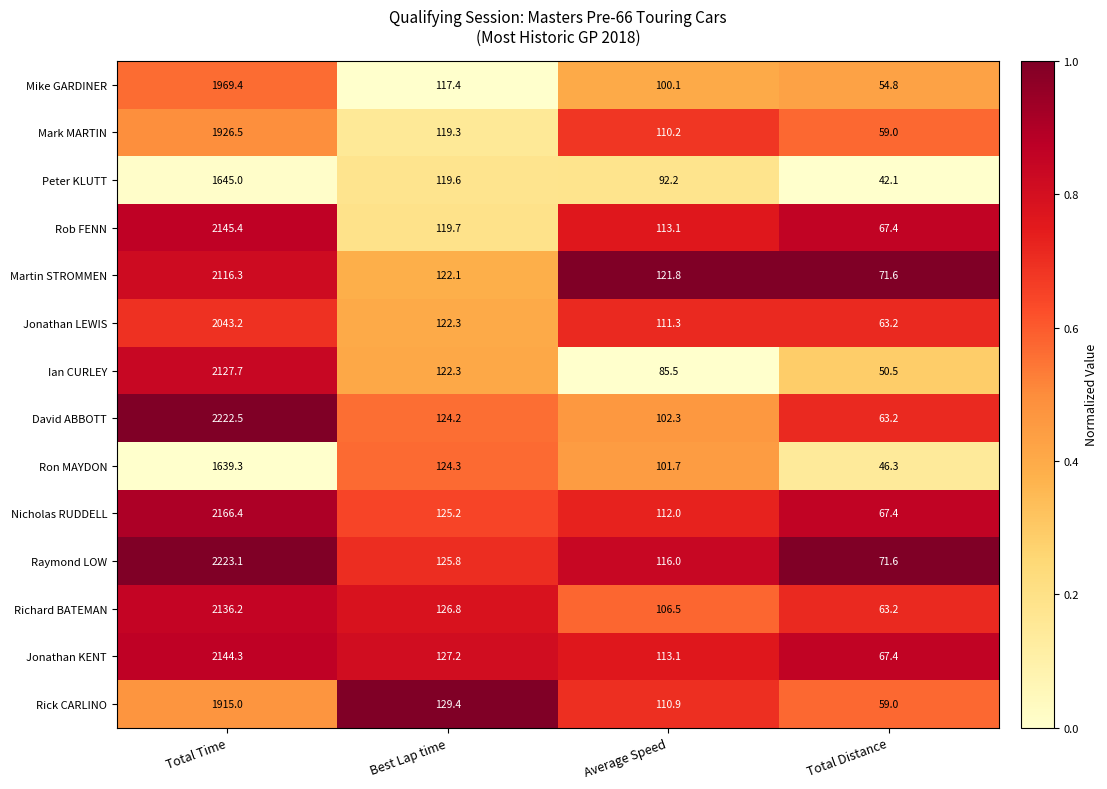

Between Best Lap time and Total Distance, which series saw the biggest shift?

Ron MAYDON